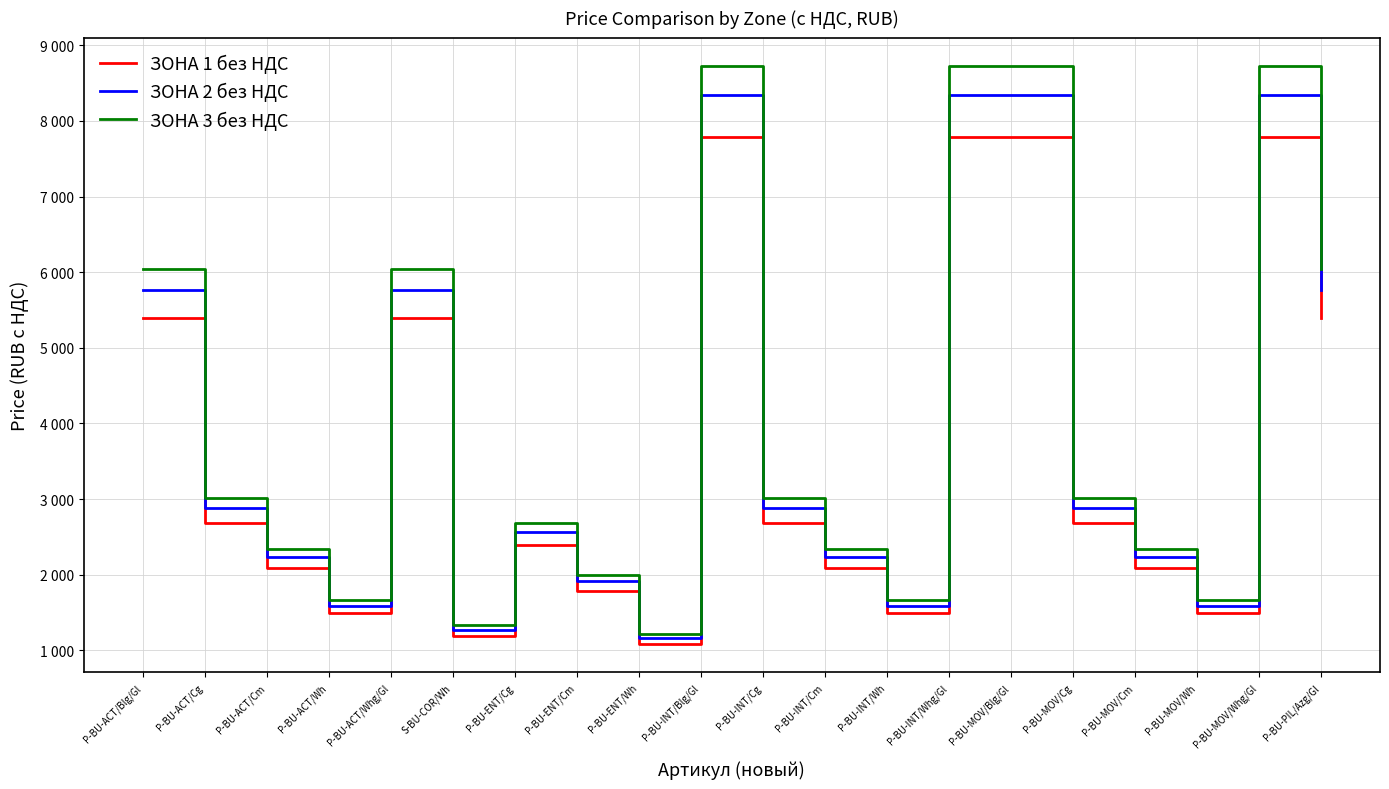

What are all the series names shown in the legend?

ЗОНА 1 без НДС, ЗОНА 2 без НДС, ЗОНА 3 без НДС